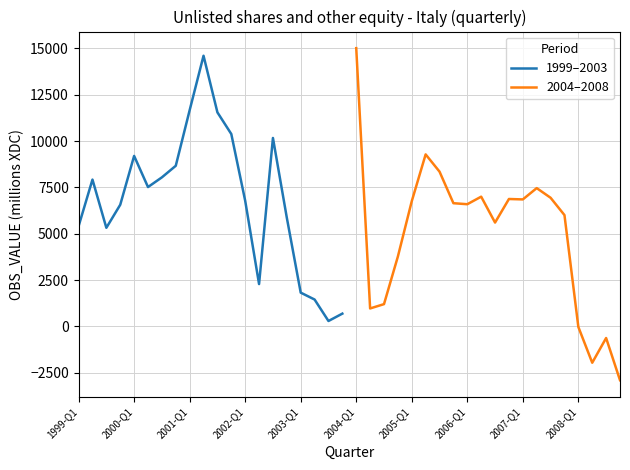

Is this an area chart (filled region under the line)?

No